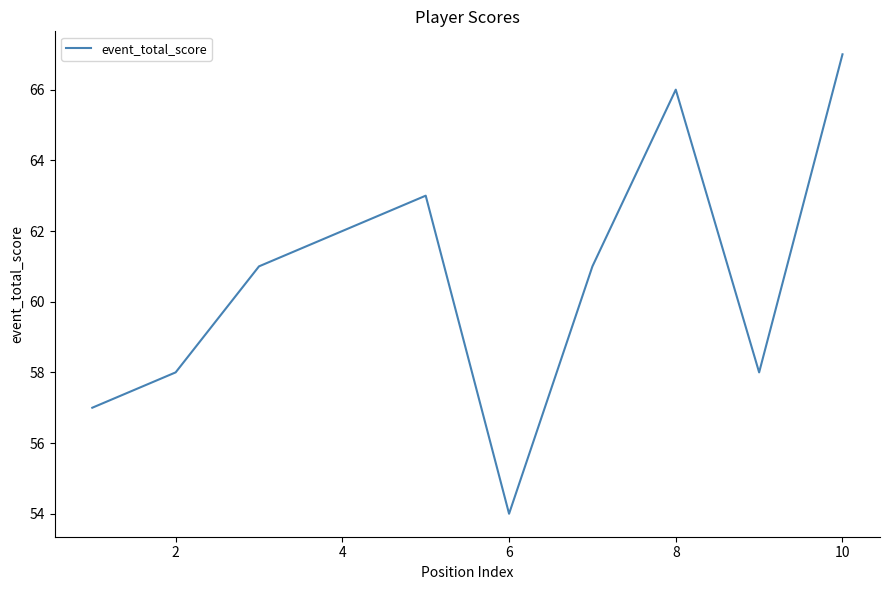

What is the difference between the maximum and minimum values?

13